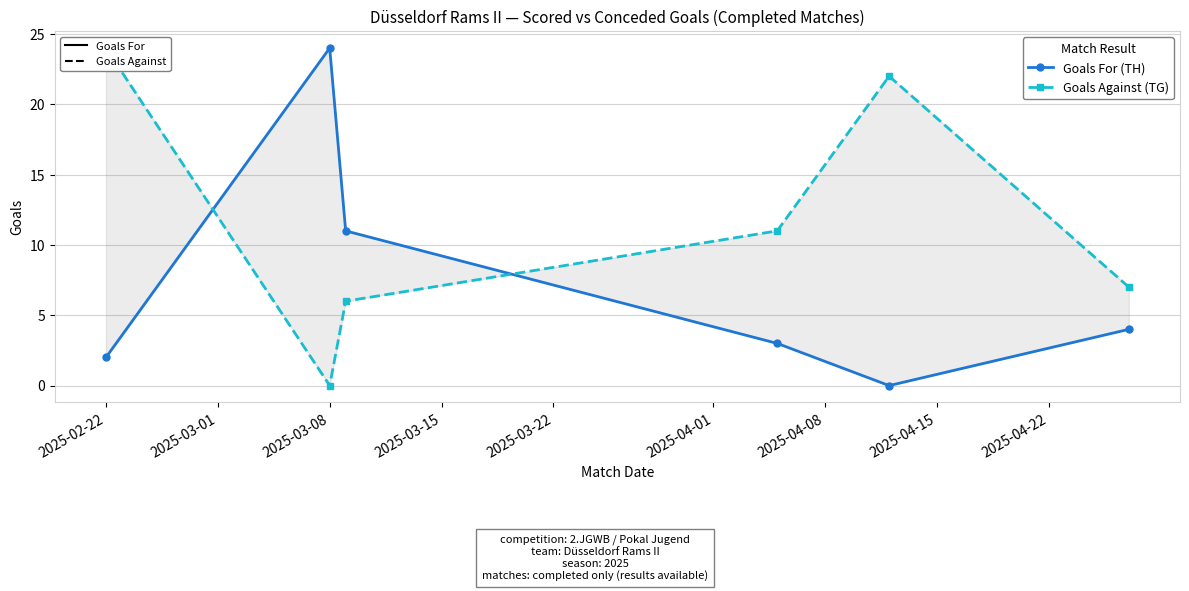

Reading right to left, what are all the values shown in this chart?

Goals For (TH): 4	0	3	11	24	2
Goals Against (TG): 7	22	11	6	0	24